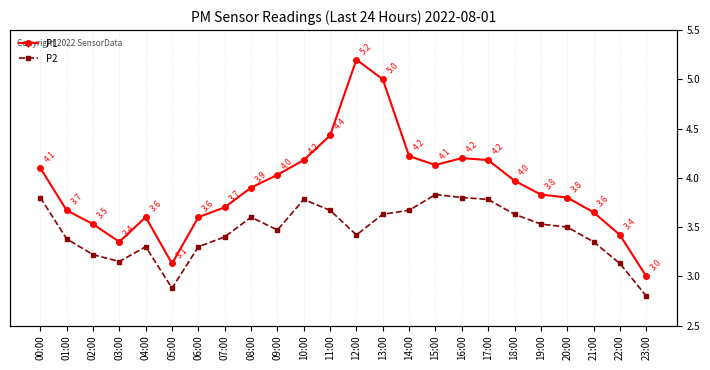

Which series has the largest range (max minus min)?

P1